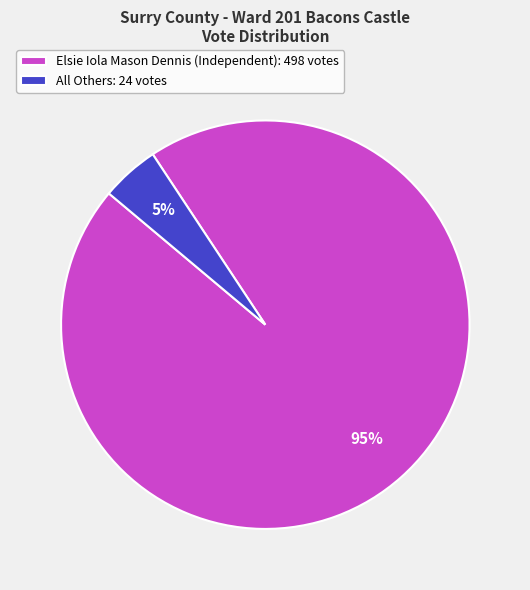

Is the sum of Elsie Iola Mason Dennis (Independent): 498 votes and All Others: 24 votes greater than half?

Yes